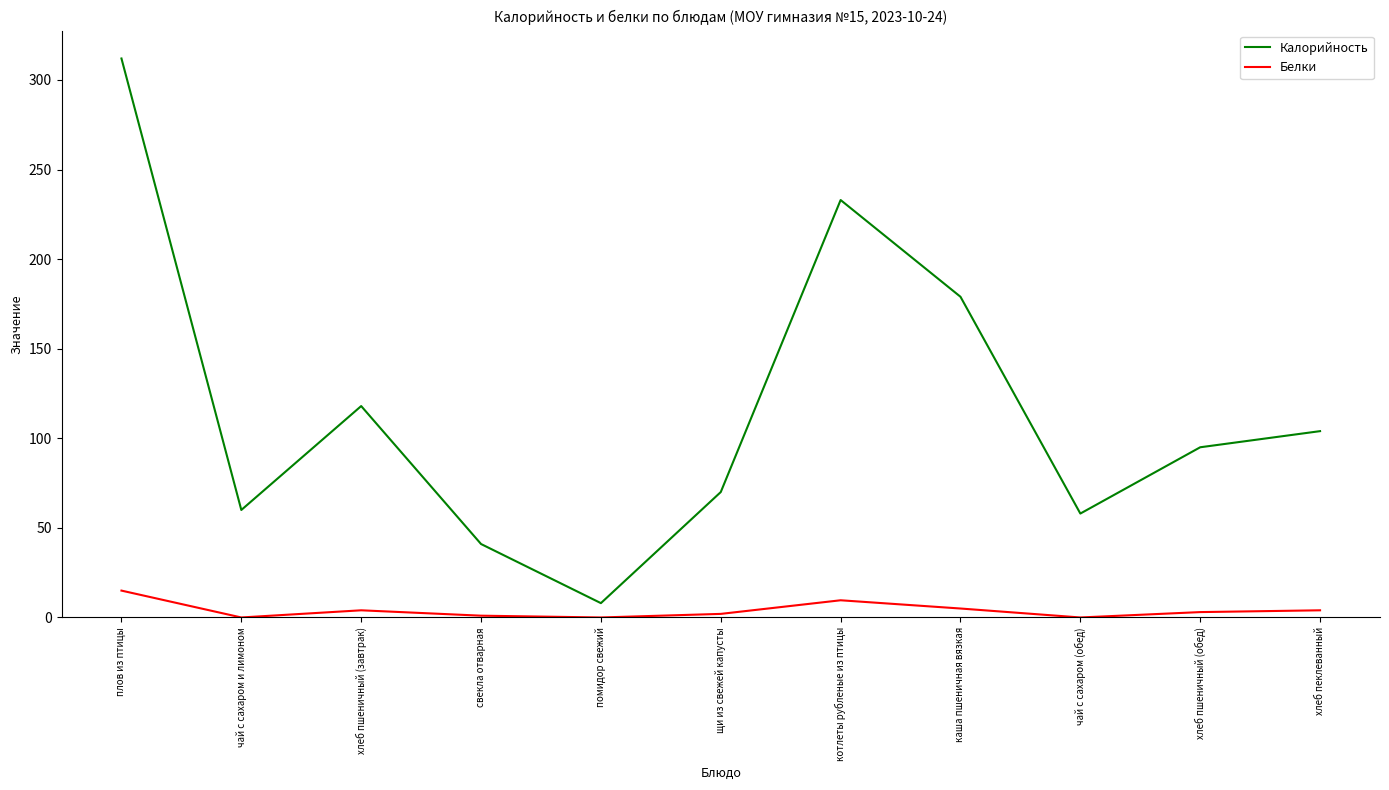

Where does the Белки series first go above 3?

плов из птицы